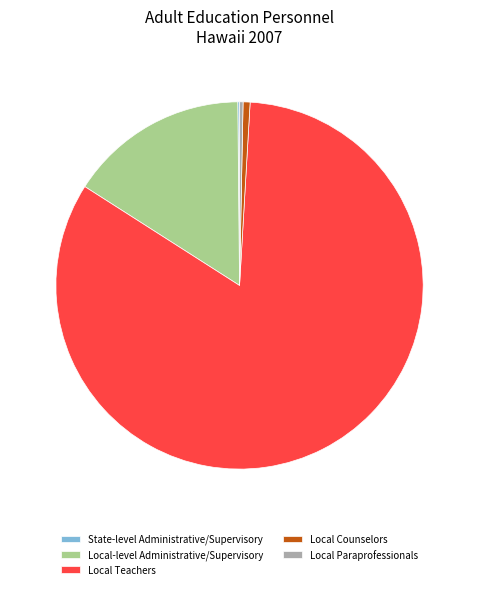

Which category has the biggest portion of the pie?

Local Teachers